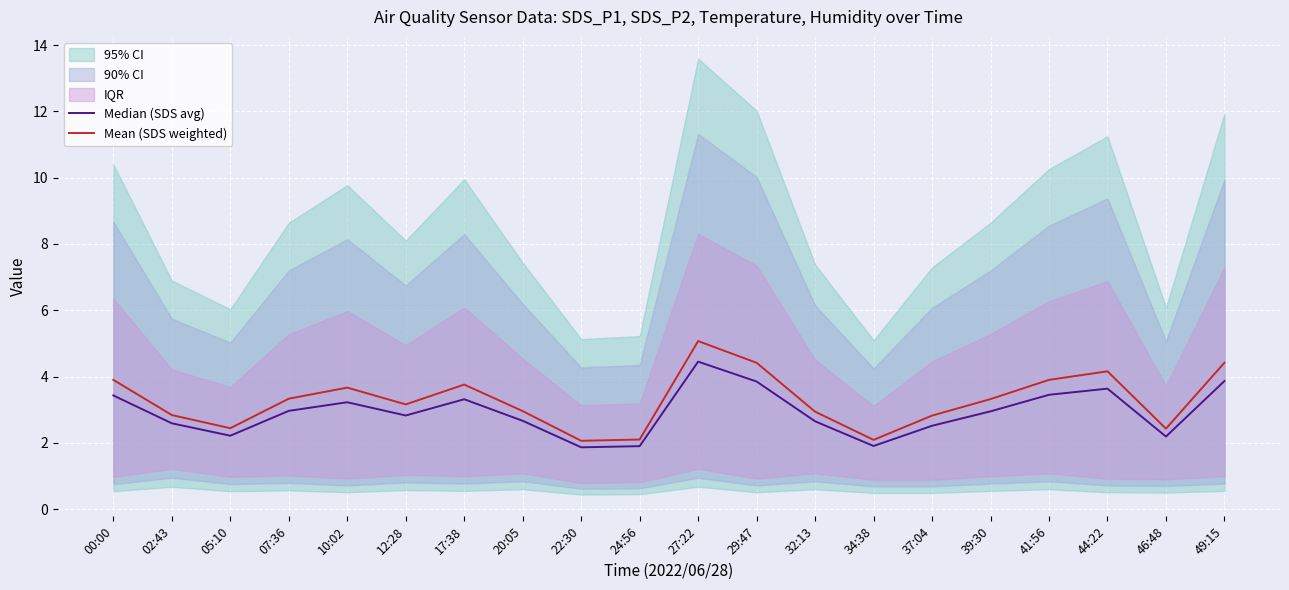

Rank the categories by Mean (SDS weighted) value from highest to lowest.

27:22, 49:15, 29:47, 44:22, 00:00, 41:56, 17:38, 10:02, 07:36, 39:30, 12:28, 20:05, 32:13, 02:43, 37:04, 05:10, 46:48, 24:56, 34:38, 22:30